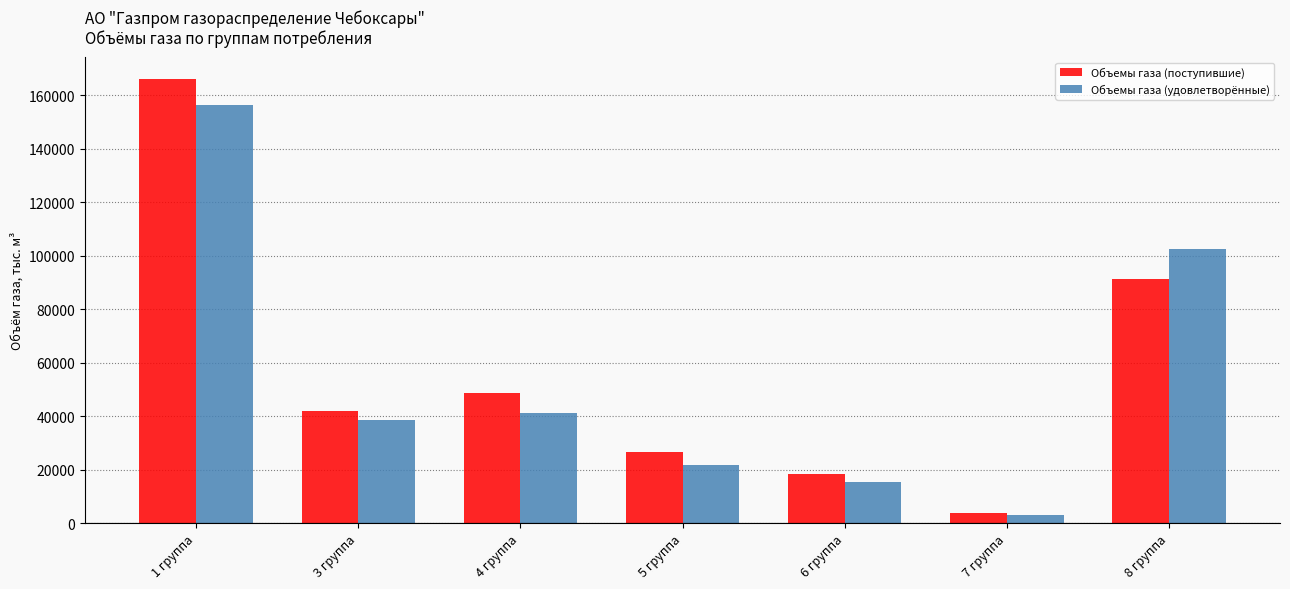

List the series in order of their peak value, highest first.

Объемы газа (поступившие), Объемы газа (удовлетворённые)